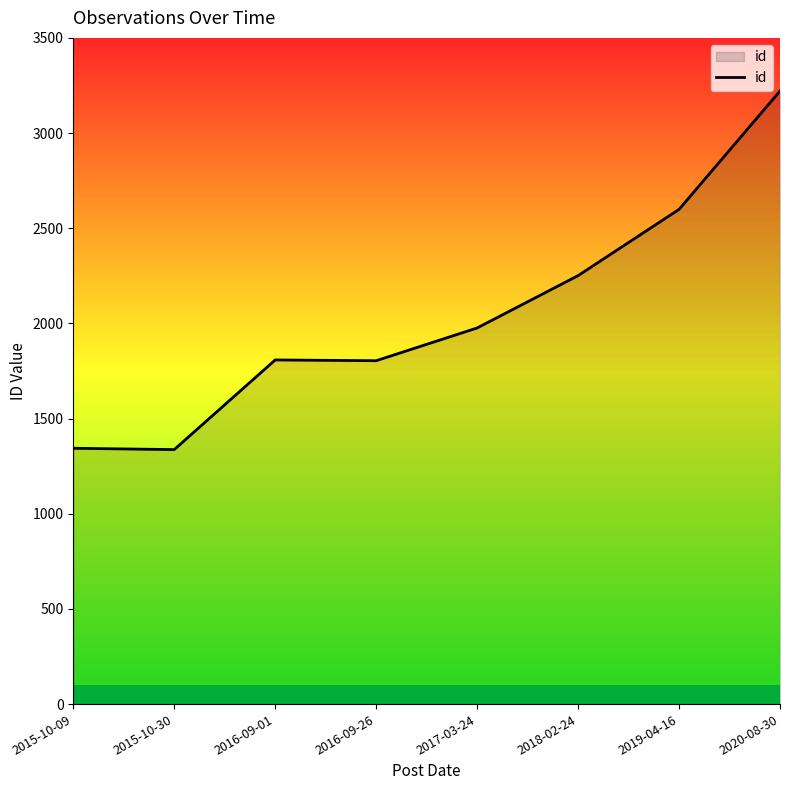

Which category has the highest value across all series?

2020-08-30